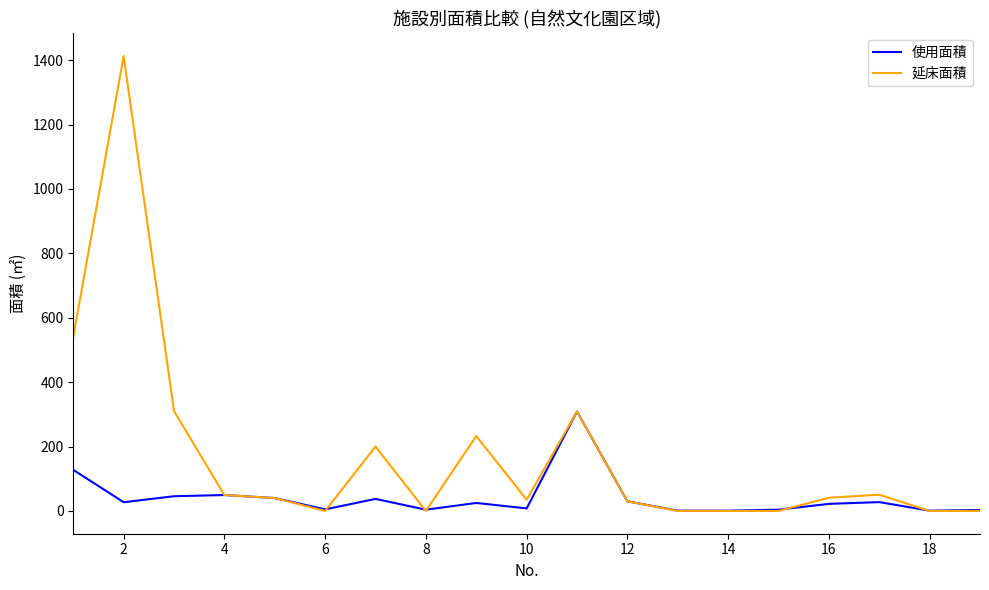

Rank the series by their average value, from lowest to highest.

使用面積, 延床面積